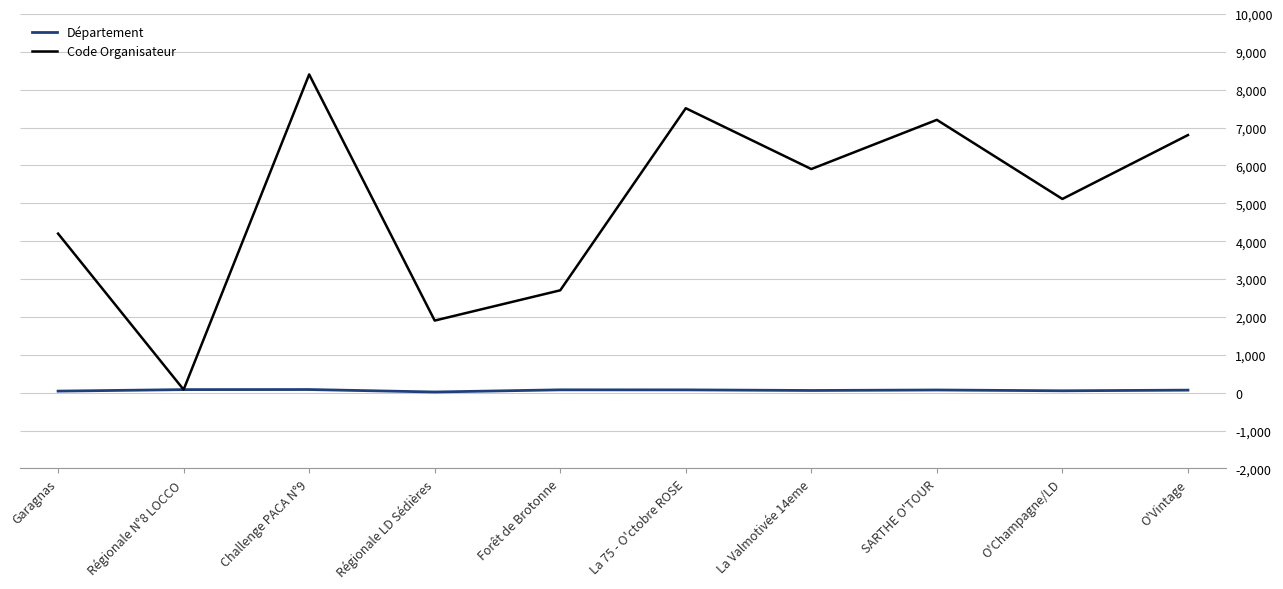

What is the difference between the highest and lowest values at O'Champagne/LD?

5065